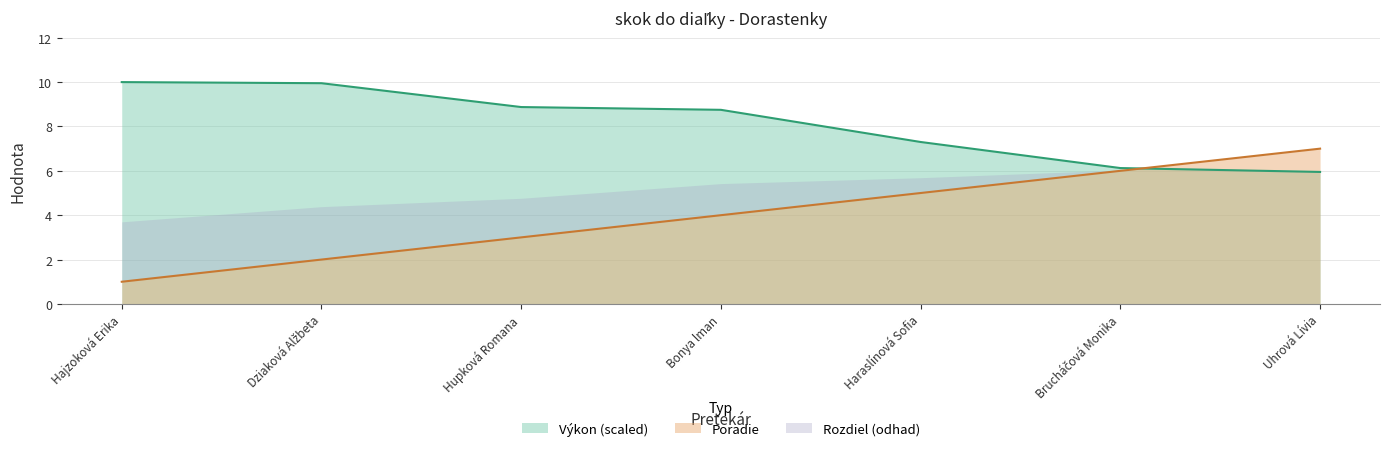

How many Poradie values are between 2 and 6?

5